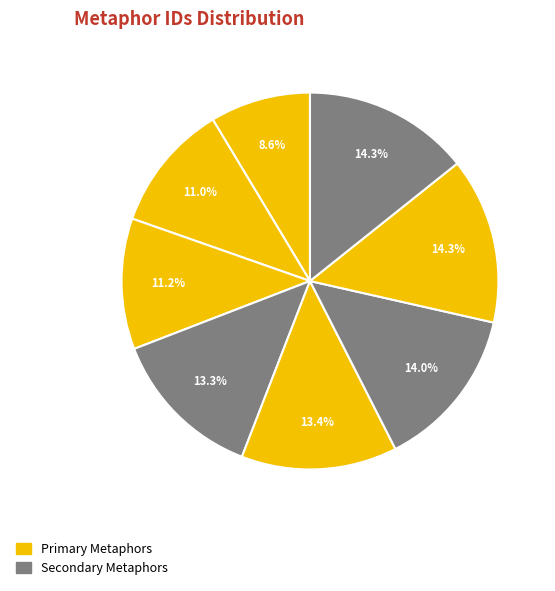

Is there a majority slice in this chart?

No